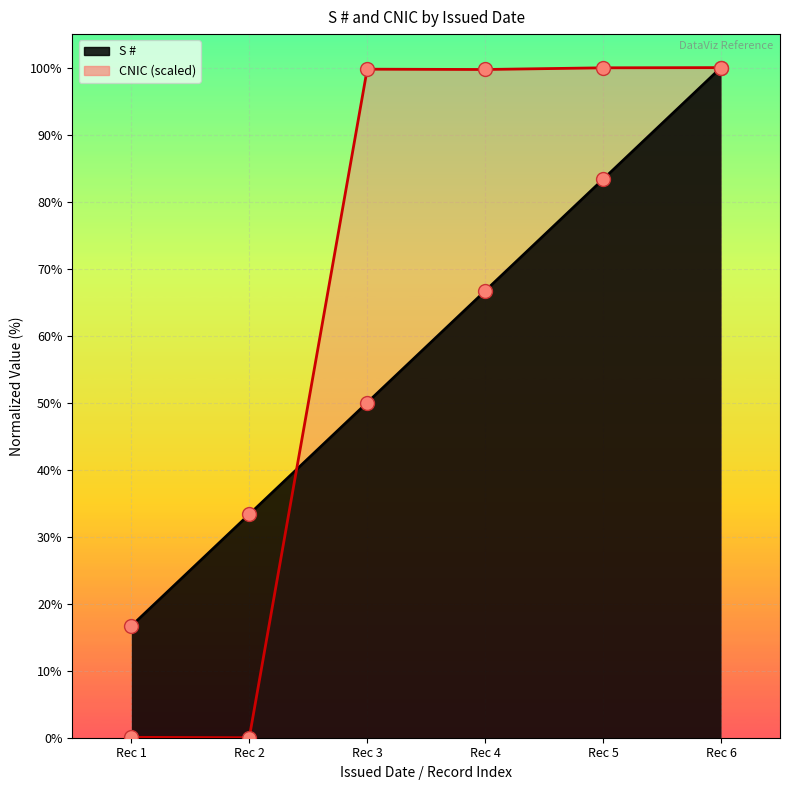

Which series contains the lowest Y value?

CNIC